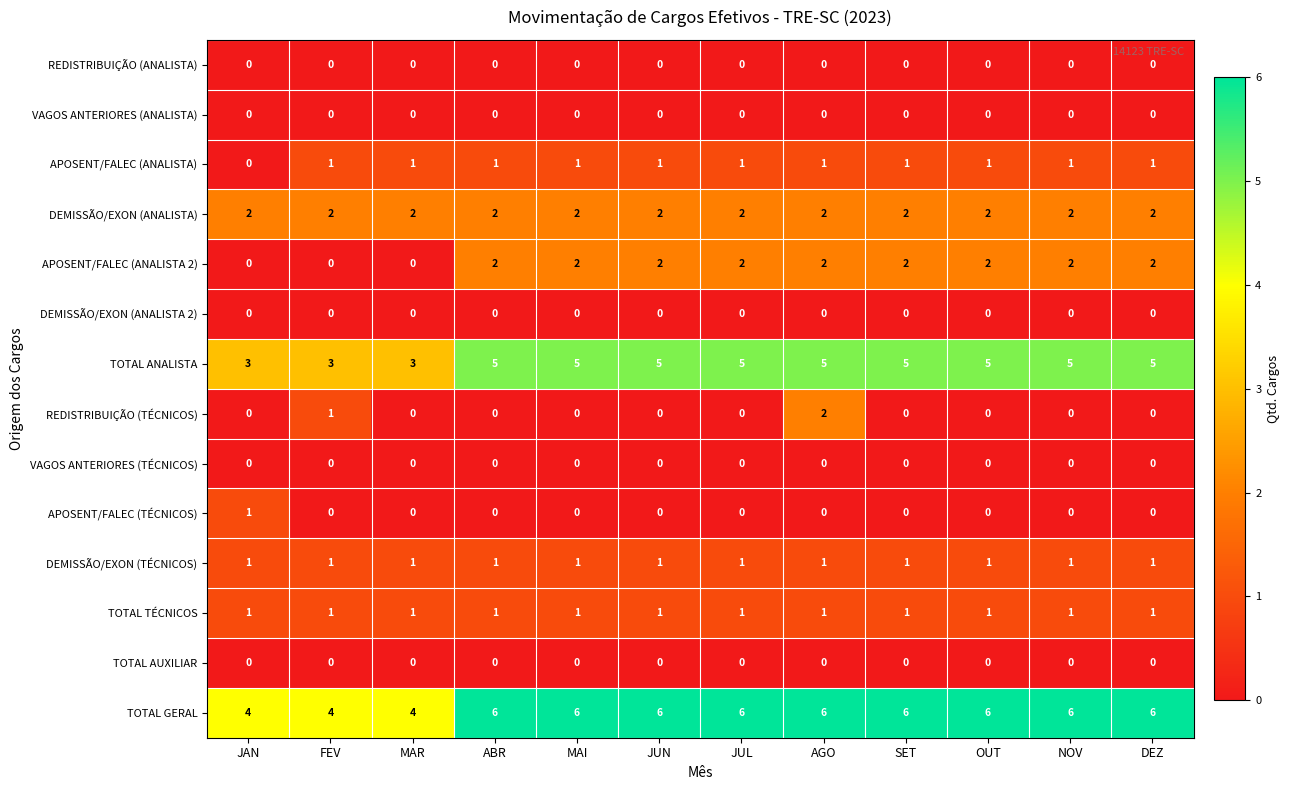

The value of VAGOS ANTERIORES (ANALISTA) at SET is 0. True or false?

True